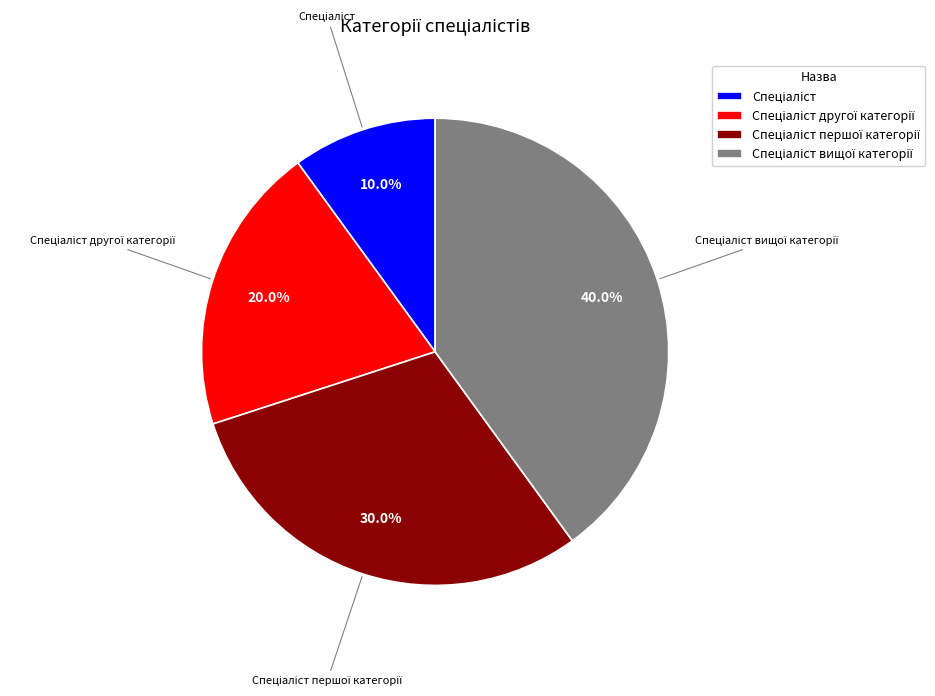

Is there any slice that represents more than half of the pie?

No